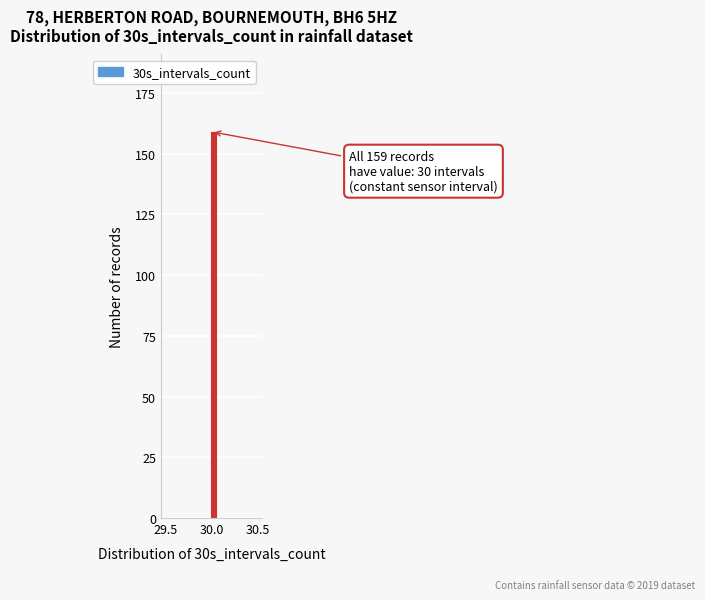

Around what value on the x-axis is the tallest bar? Give the approximate position of its centre, as read against the axis.

30.00